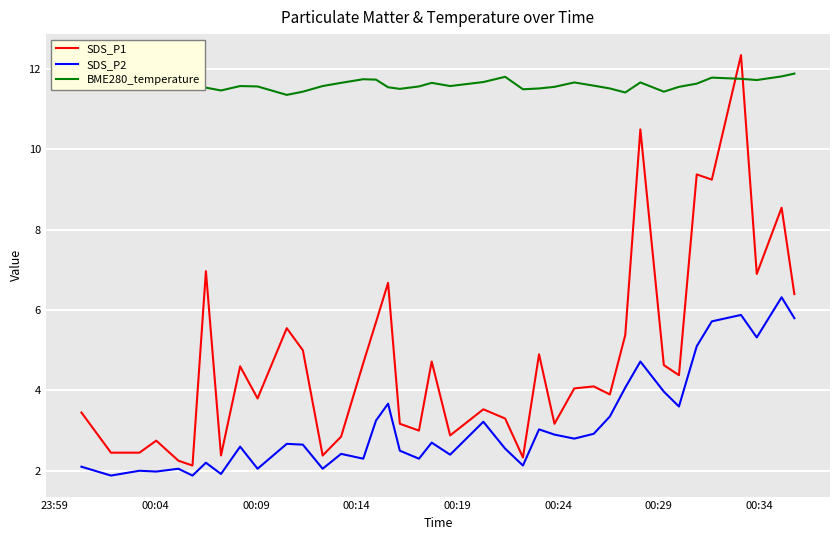

What is the minimum value shown in the chart?

1.9